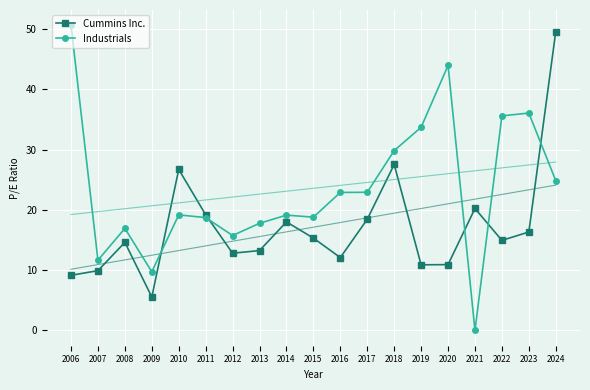

The value of Cummins Inc. at 2013 is 13.2. True or false?

True